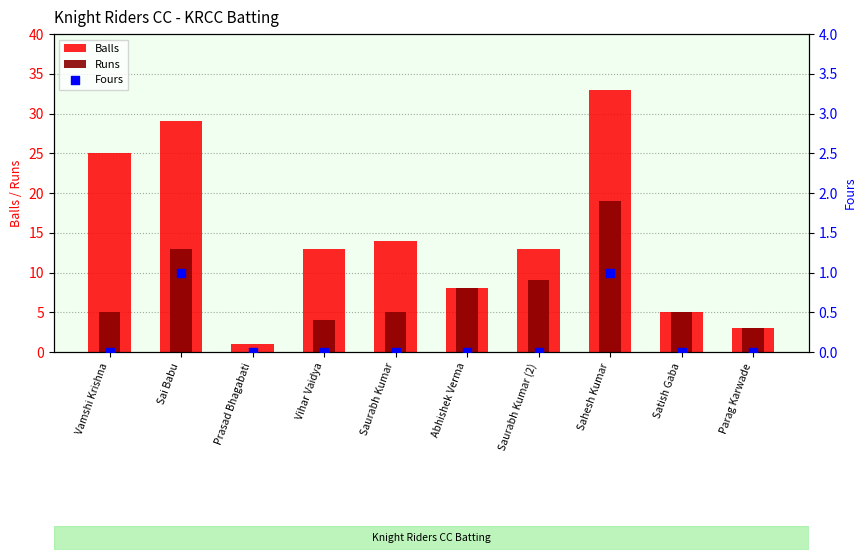

Which series reaches the minimum Y coordinate?

Runs